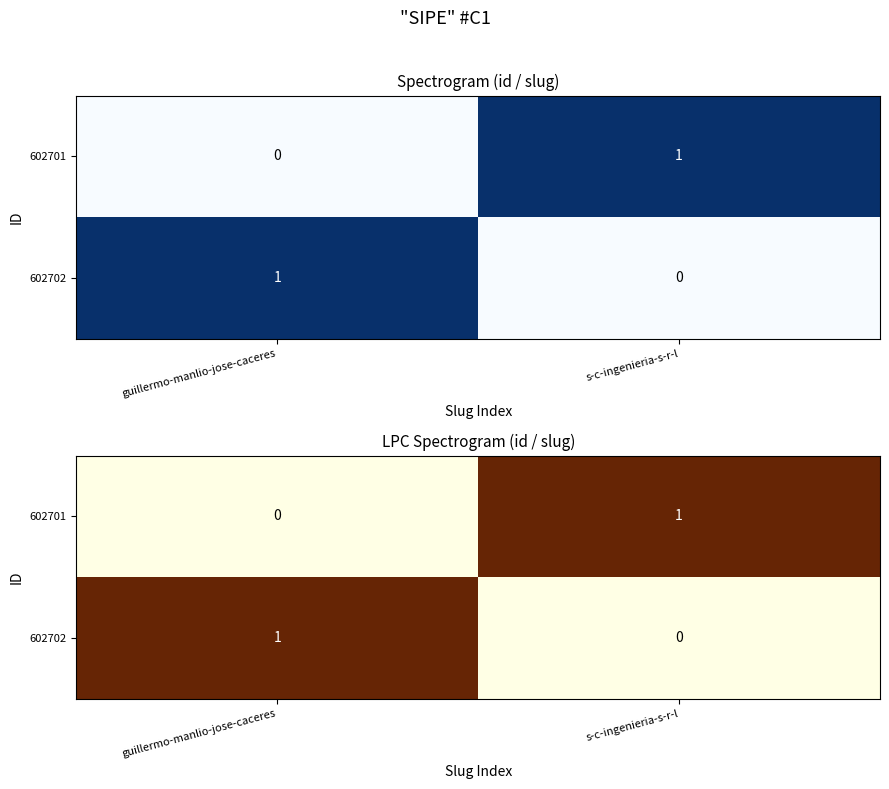

Count the 602701 values in the range 0 to 1.

2